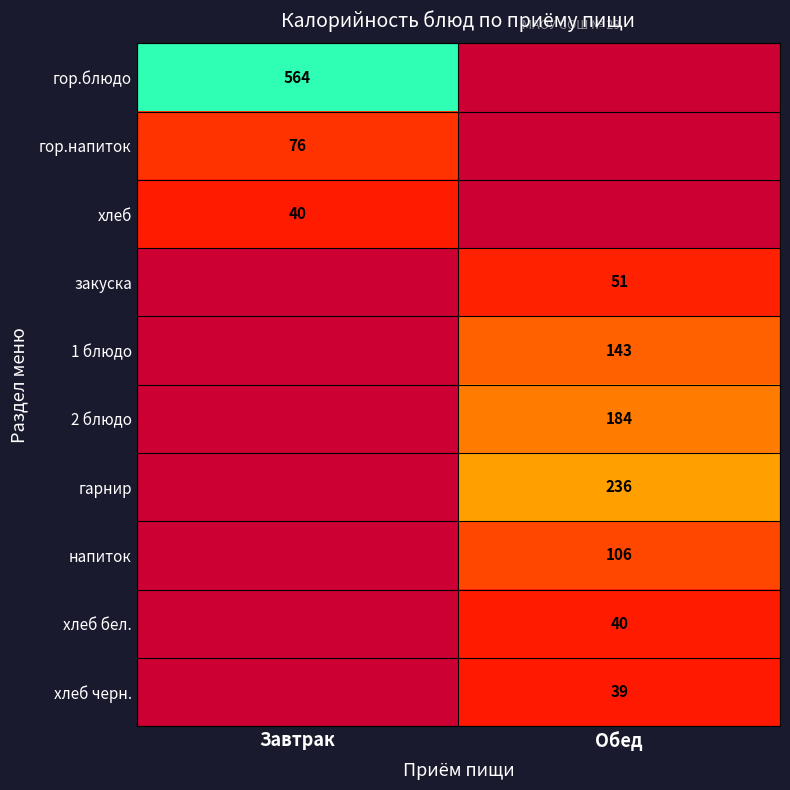

Is it true that хлеб бел. equals 23 at Обед?

False